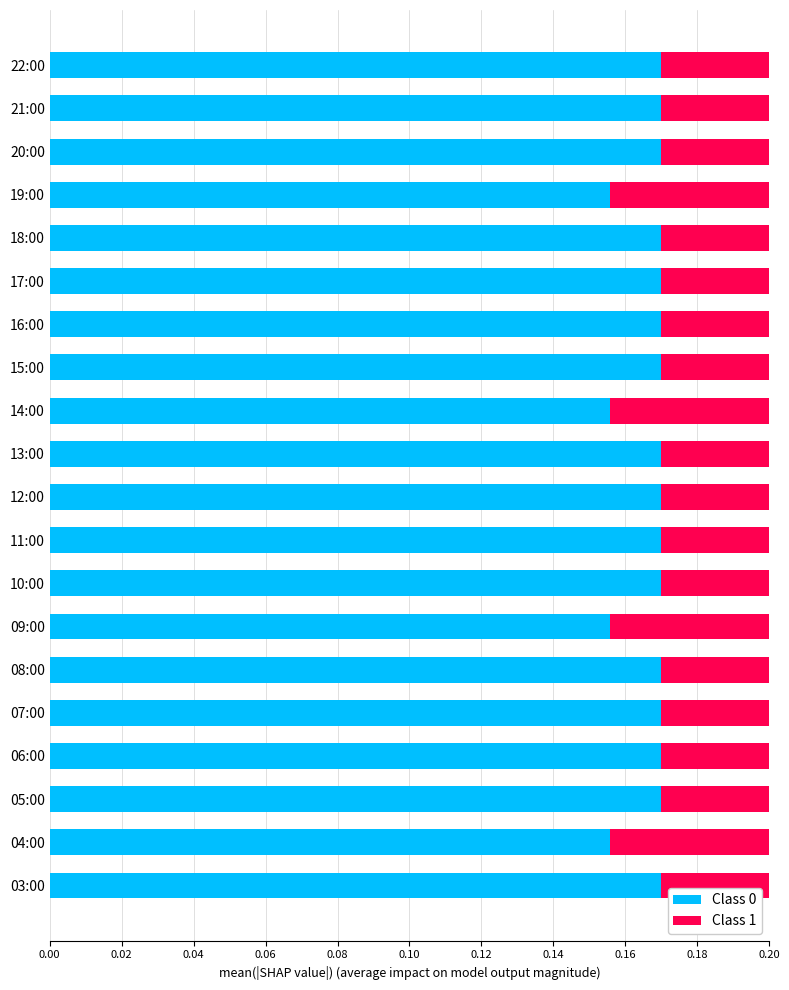

Between 12:00 and 06:00, which is larger?

12:00